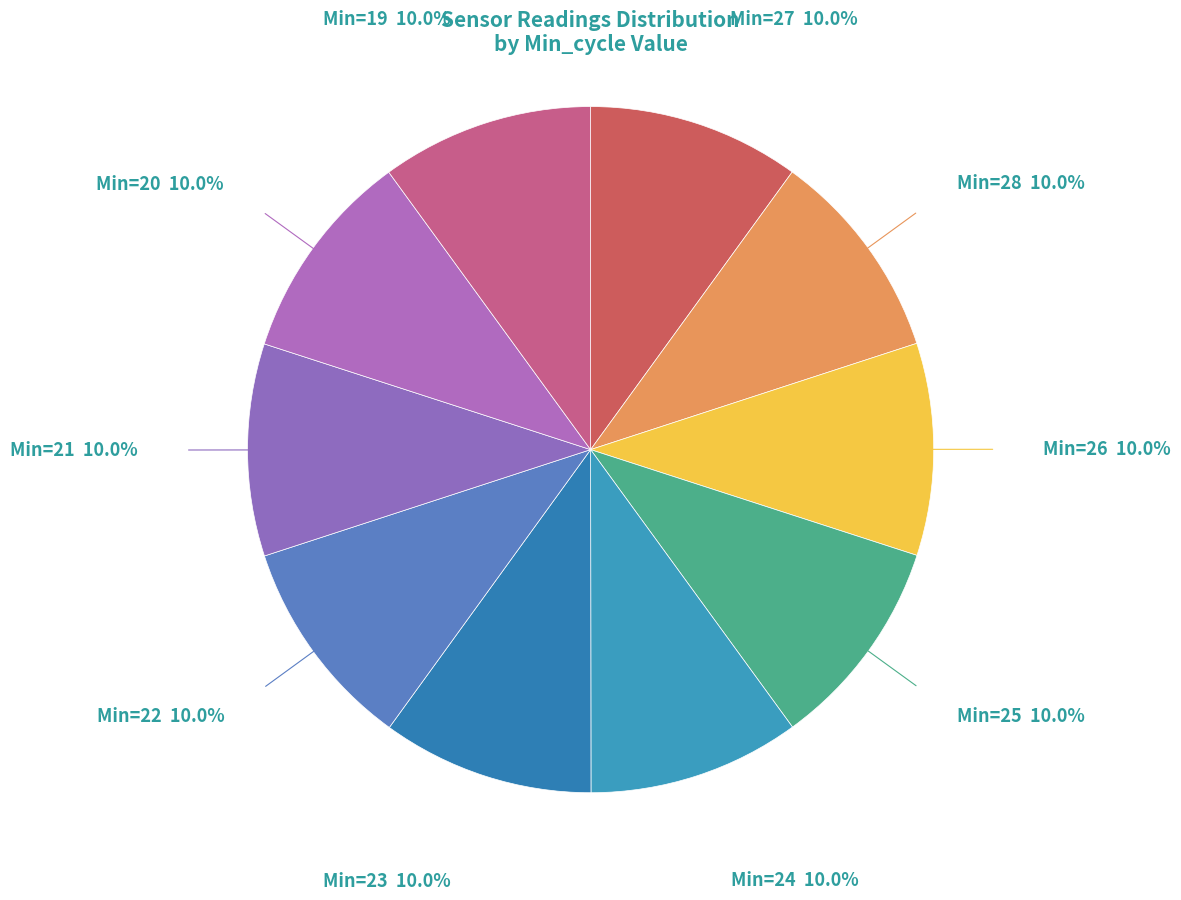

How many slices are in this pie chart?

10